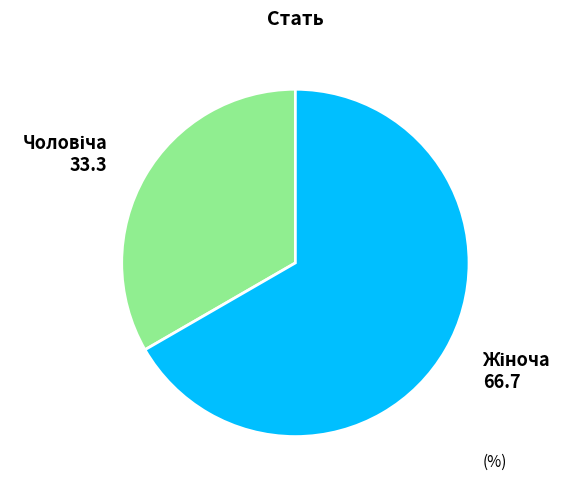

Is there a majority slice in this chart?

Yes